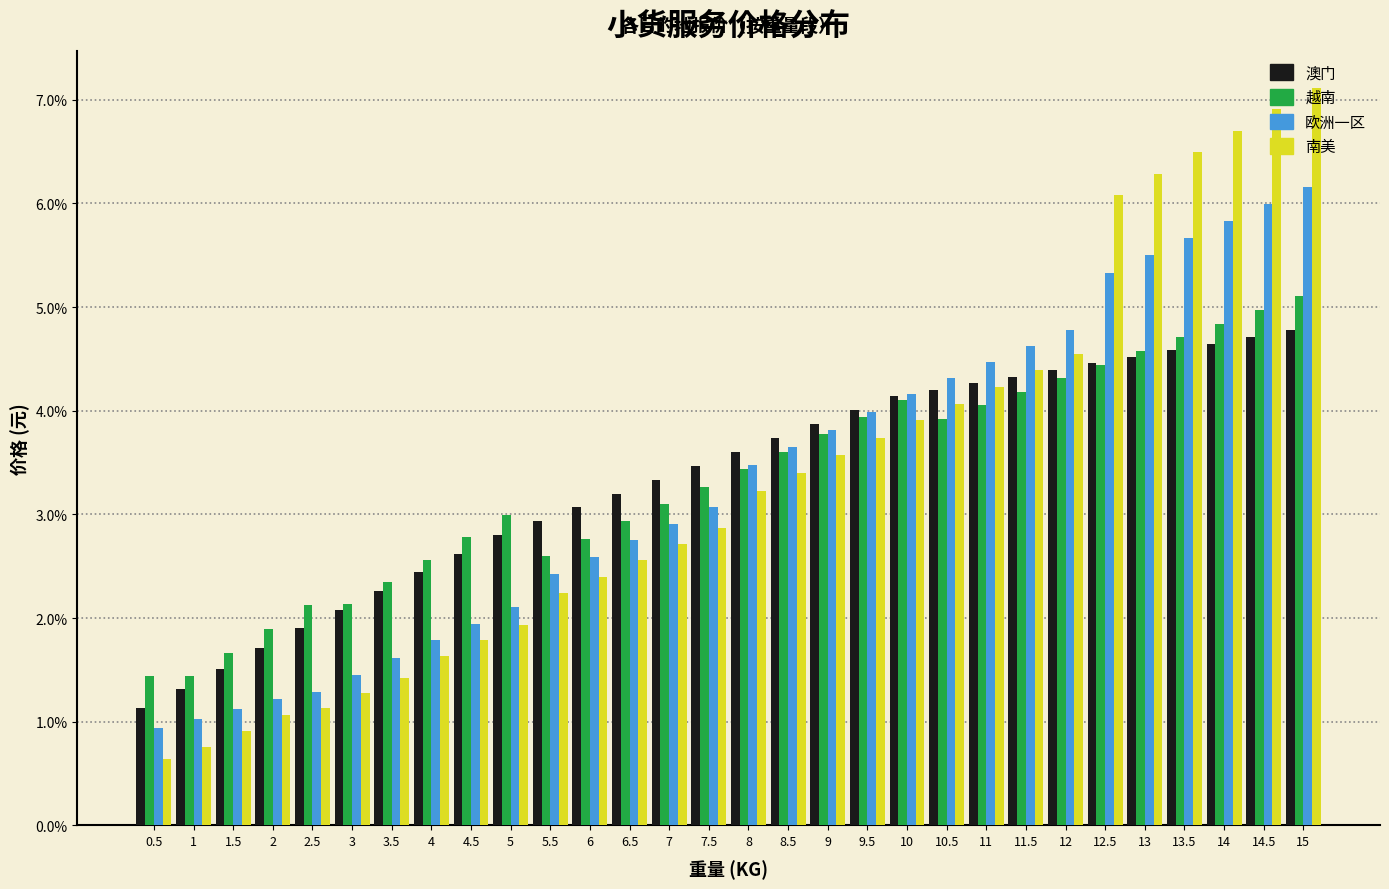

List the series in order of their peak value, lowest first.

澳门, 越南, 欧洲一区, 南美